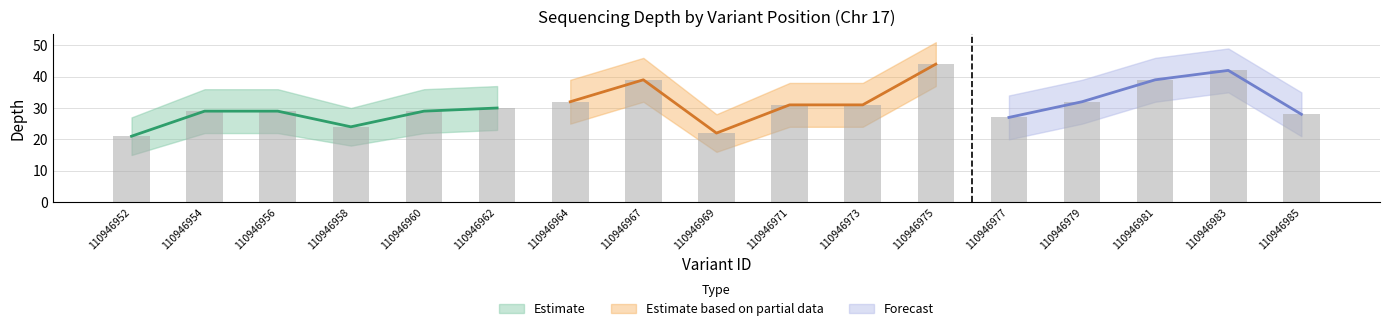

True or false: Depth Upper has a value of 23 at 110946973.

False